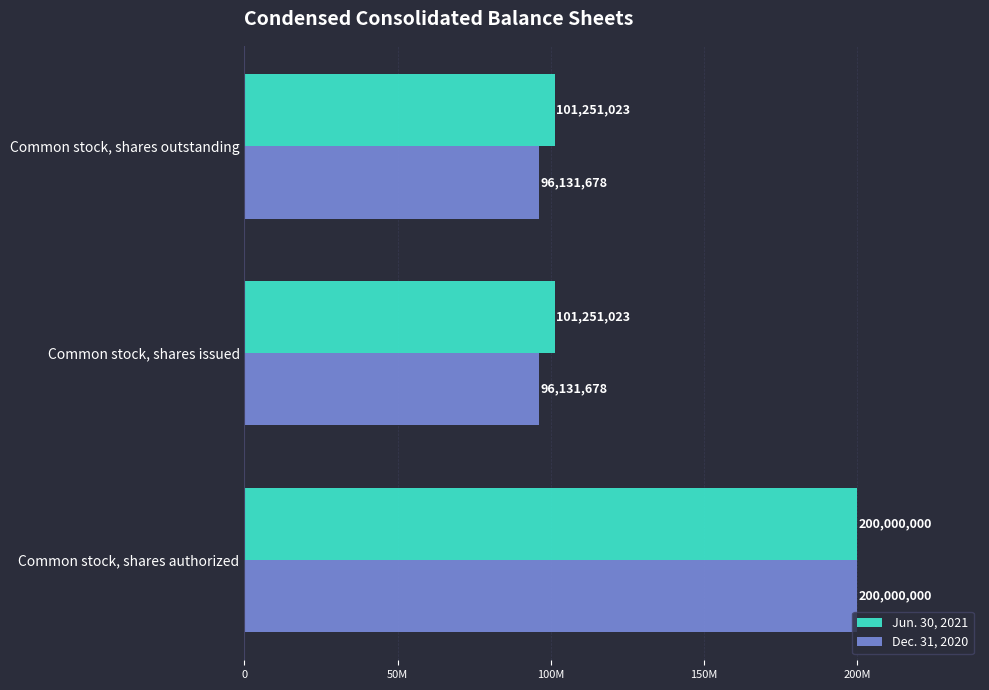

Reading right to left, what are all the values shown in this chart?

Jun. 30, 2021: 101251023	101251023	200000000
Dec. 31, 2020: 96131678	96131678	200000000